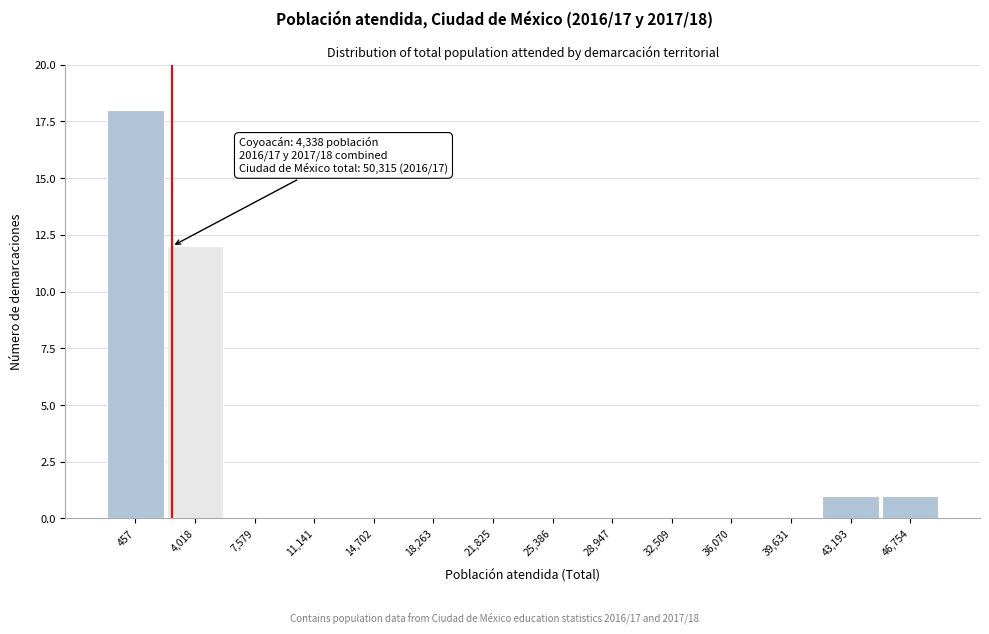

Reading left to right, list all the values displayed in this chart.

457=18	4,018=12	7,579=0	11,141=0	14,702=0	18,263=0	21,825=0	25,386=0	28,947=0	32,509=0	36,070=0	39,631=0	43,193=1	46,754=1